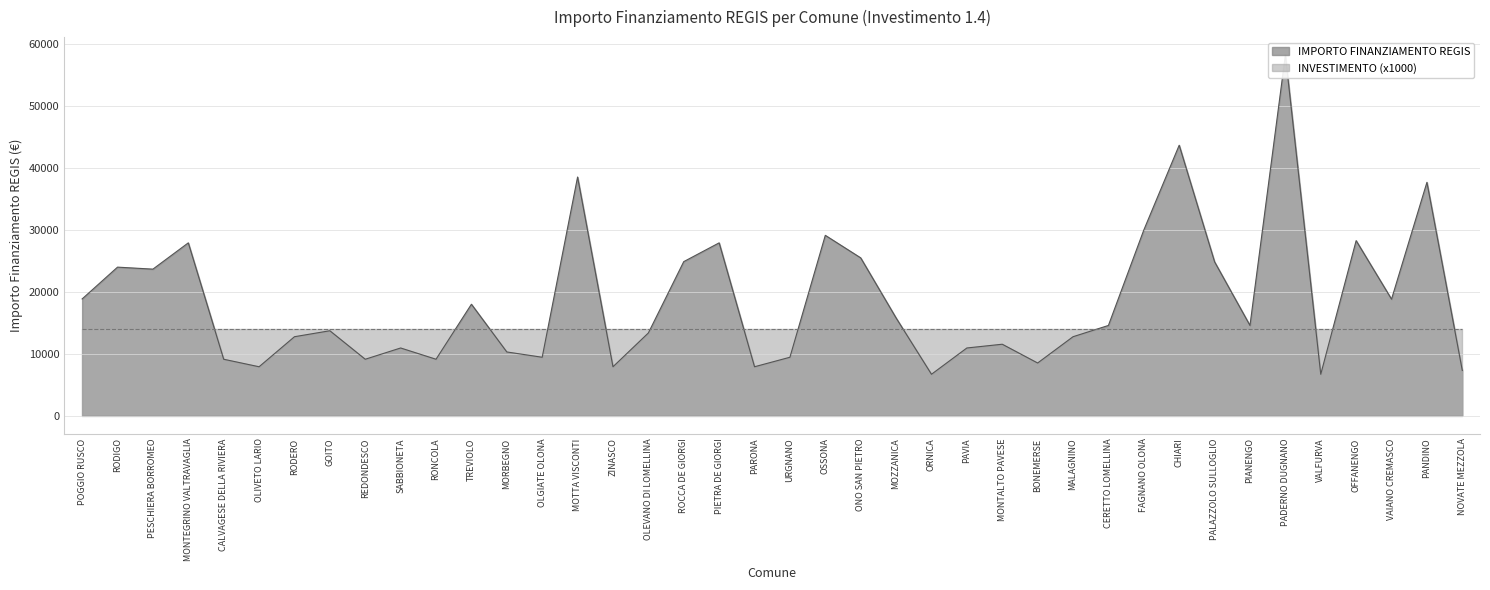

What is the label of the 38th point from the left?

VAIANO CREMASCO